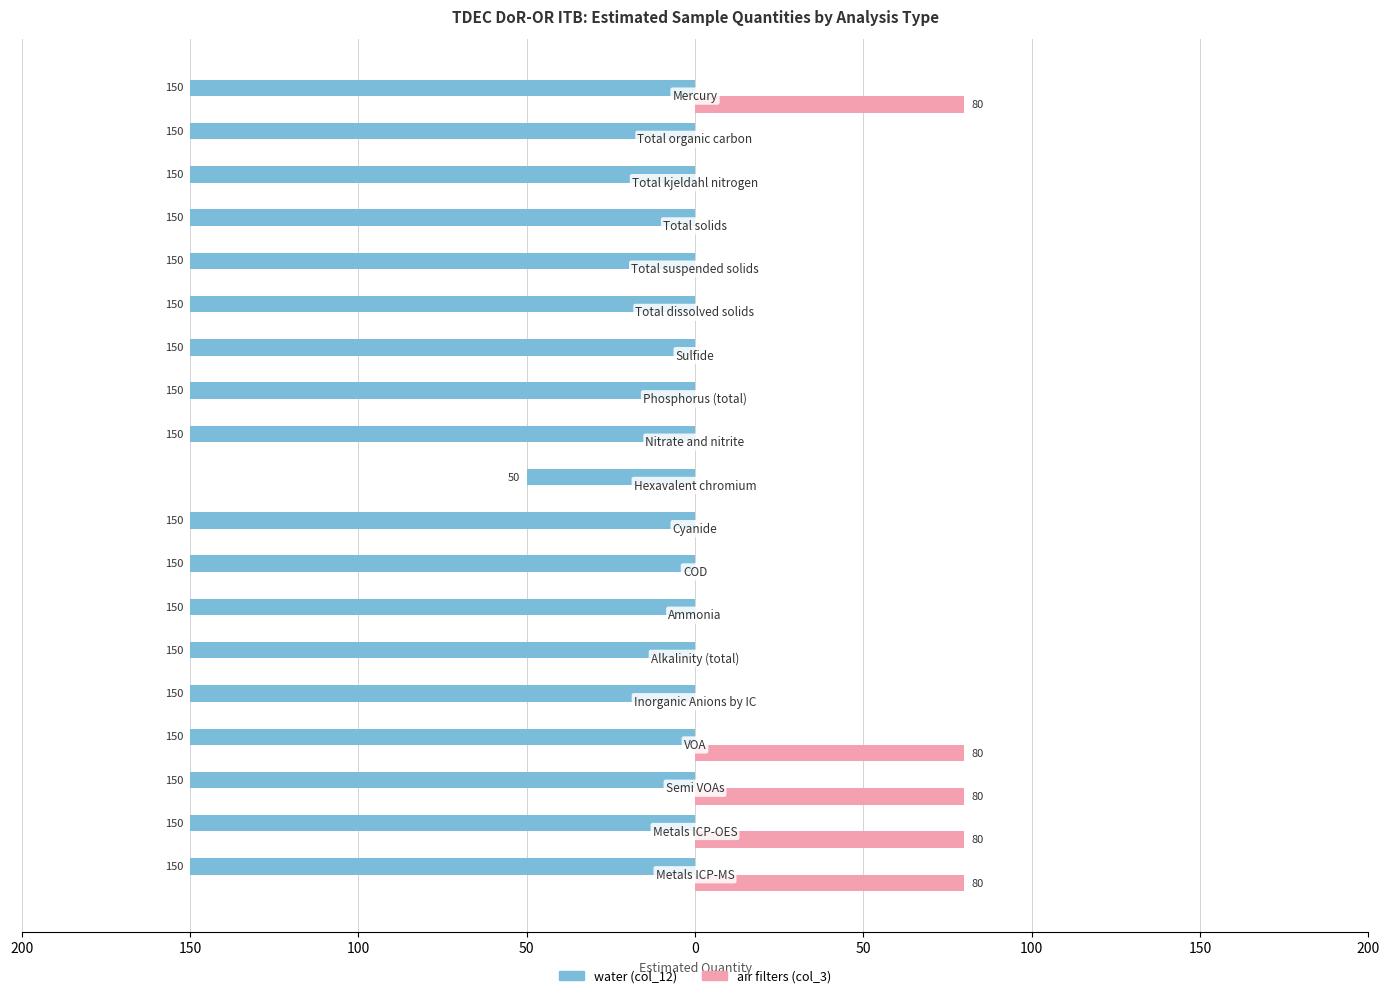

What are all the series names shown in the legend?

water (col_12), air filters (col_3)